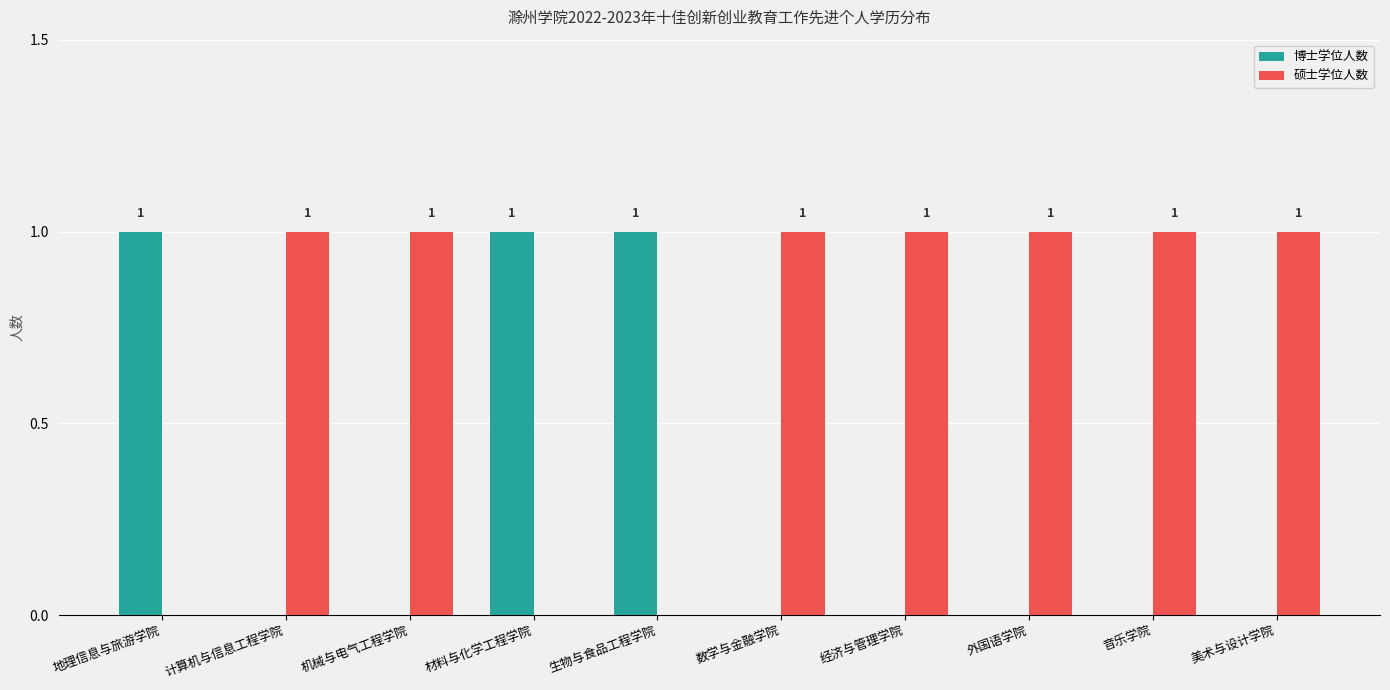

Which series has the largest total across all categories?

硕士学位人数